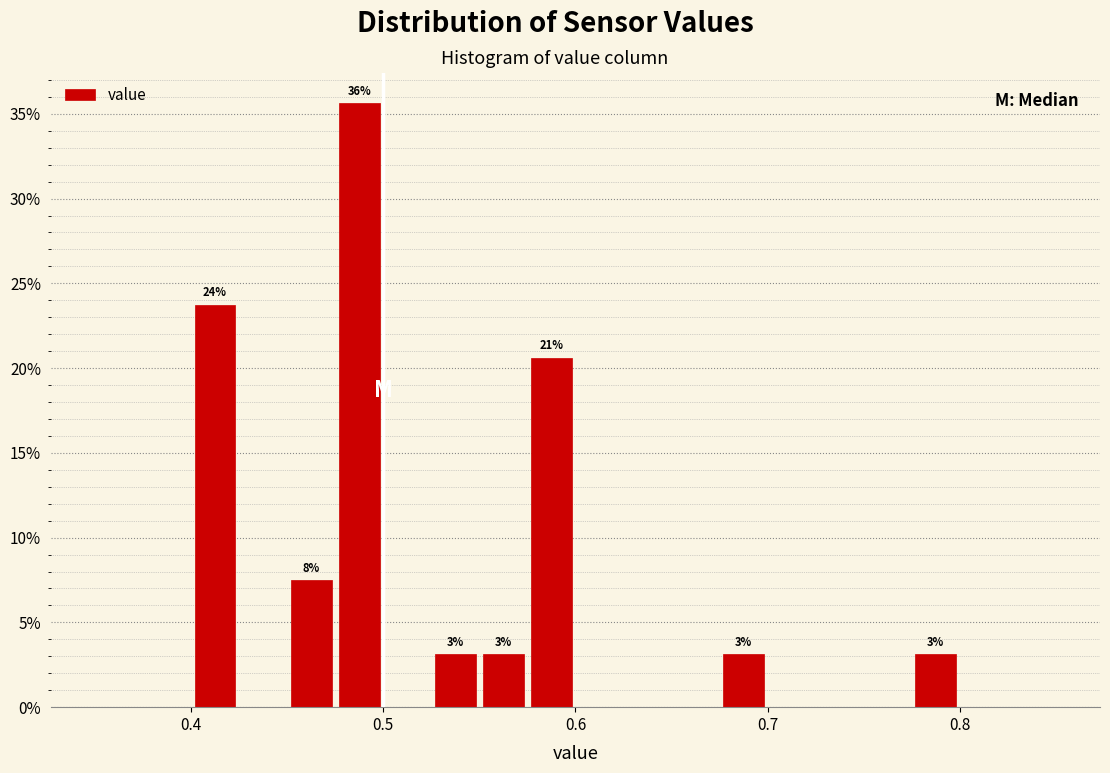

Read against the x-axis, roughly where is the centre of the tallest bar?

0.49